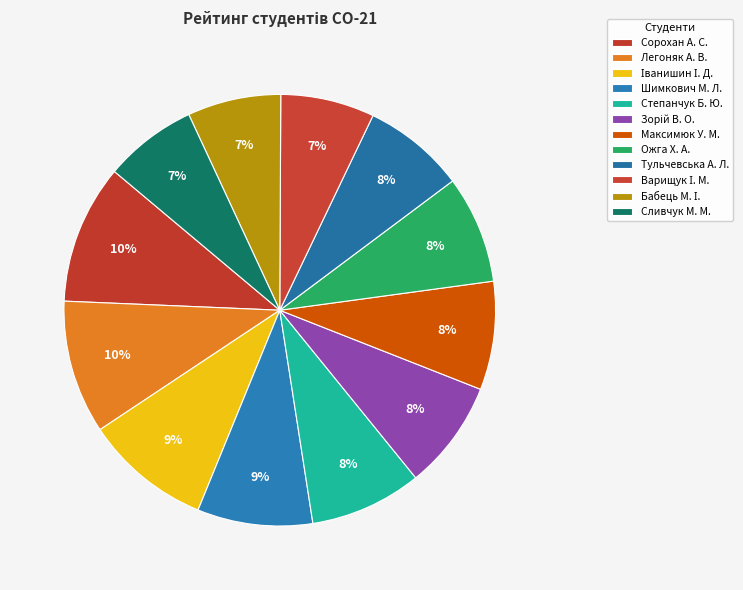

What percentage is NOT represented by Іванишин І. Д.?

90.5%